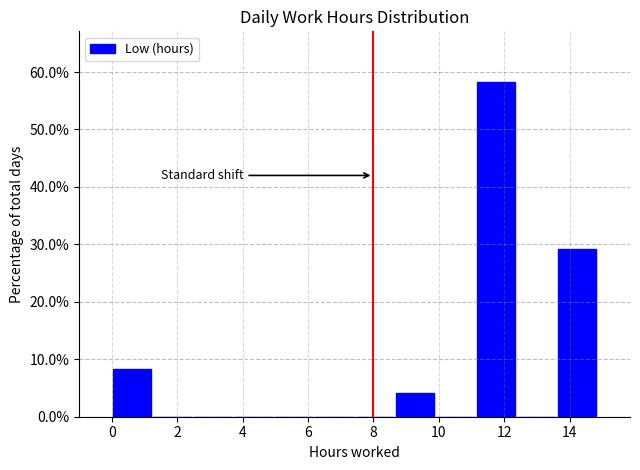

Reading left to right, list every bar in this chart as the range it spans on the x-axis followed by its height. Neither the bar edges nor the heights are printed on the chart, so give them approximately, as read against the axes.

0.0 to 1.2: 8
1.2 to 2.4: 0
2.4 to 3.8: 0
3.8 to 5.0: 0
5.0 to 6.2: 0
6.2 to 7.4: 0
7.4 to 8.6: 0
8.6 to 10.0: 4
10.0 to 11.2: 0
11.2 to 12.4: 58
12.4 to 13.6: 0
13.6 to 14.8: 29